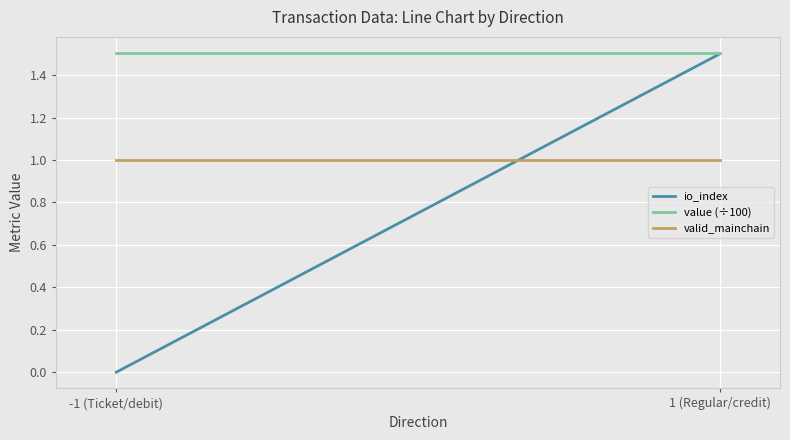

Count the number of data series in this chart.

3